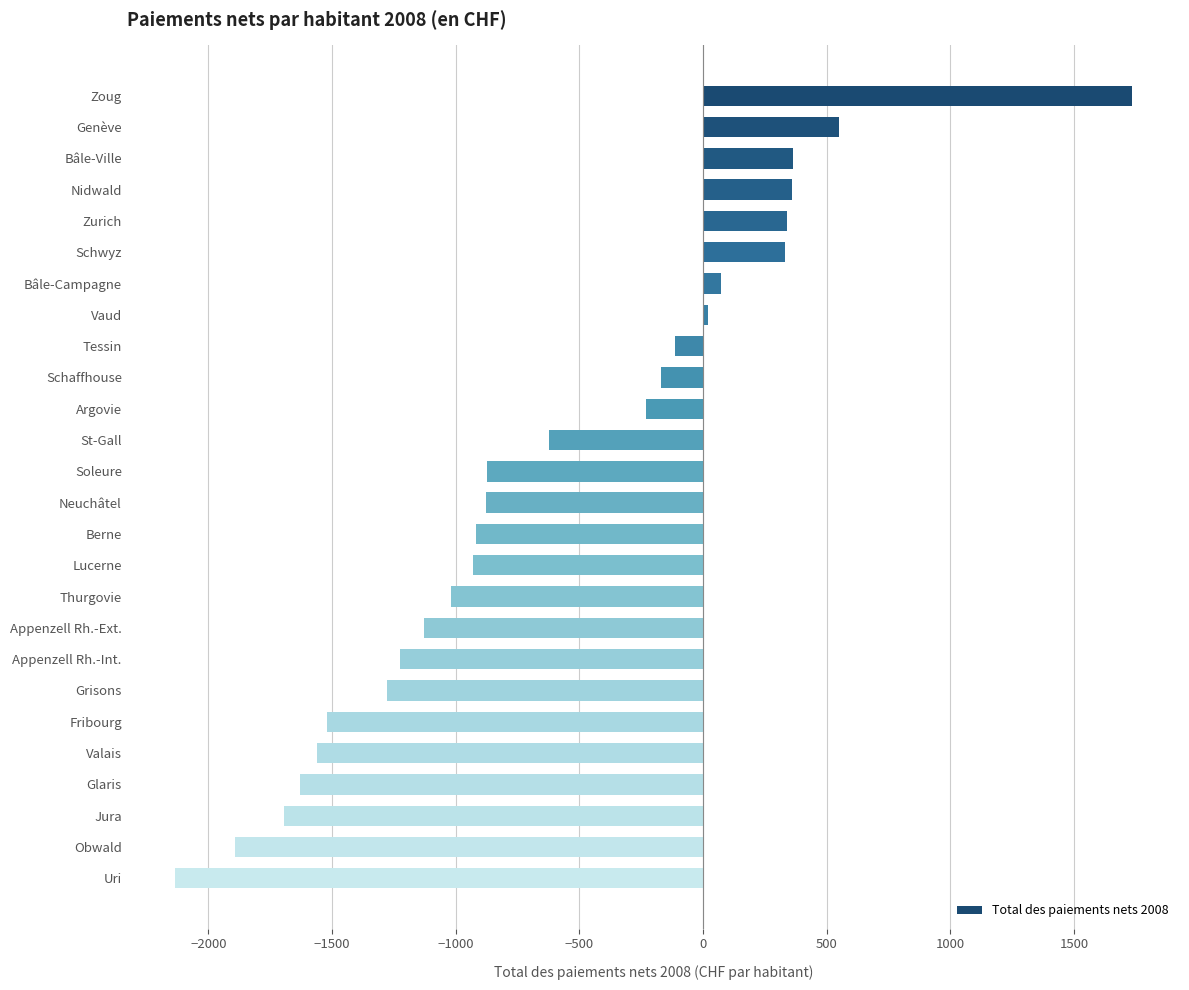

What is the sum of all values?

-16052.6